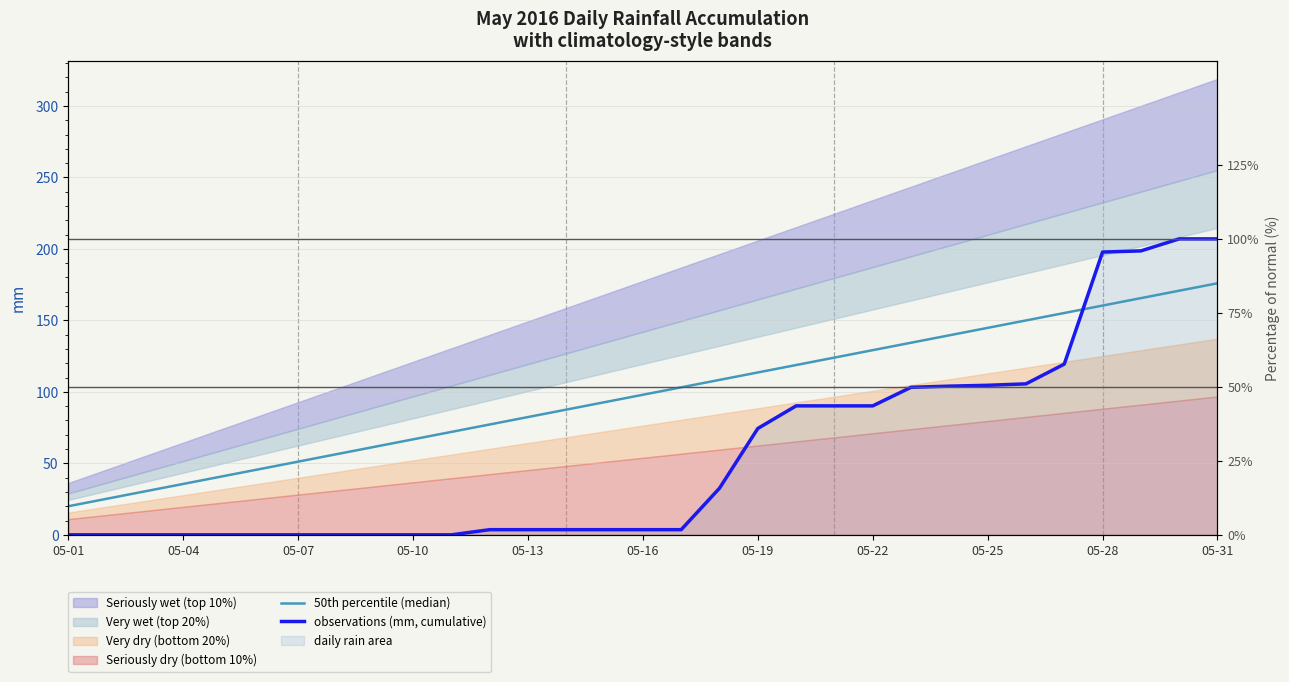

At which label does 50th percentile (median) reach its minimum?

05-01